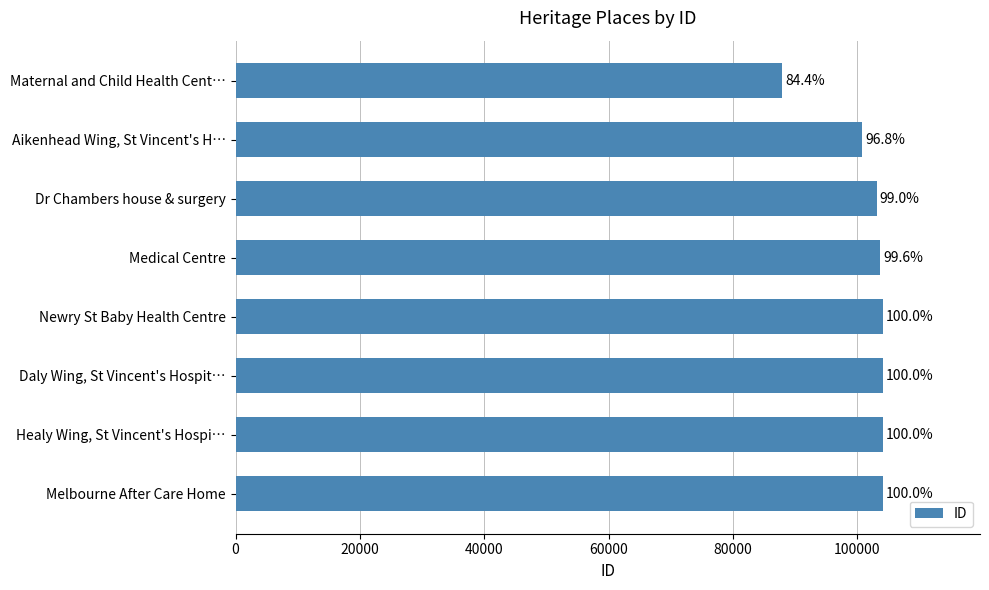

Are the bars horizontal?

Yes